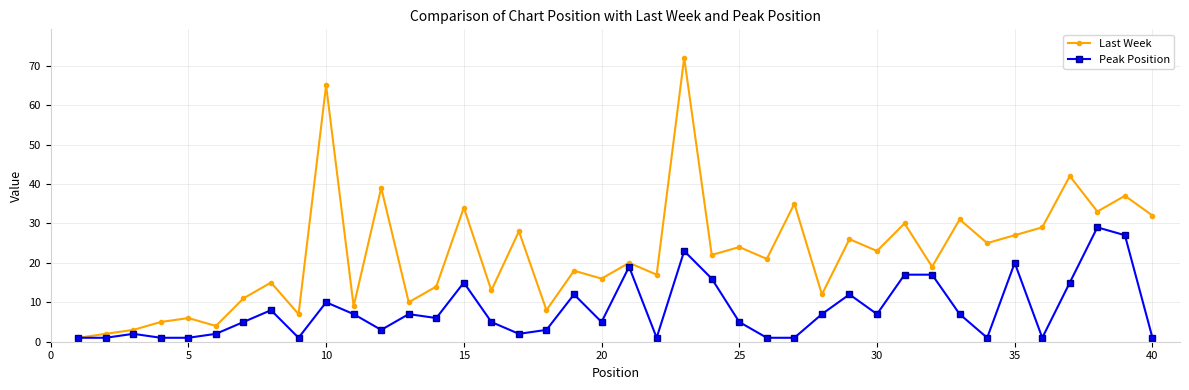

List the series in order of their peak value, lowest first.

Peak Position, Last Week